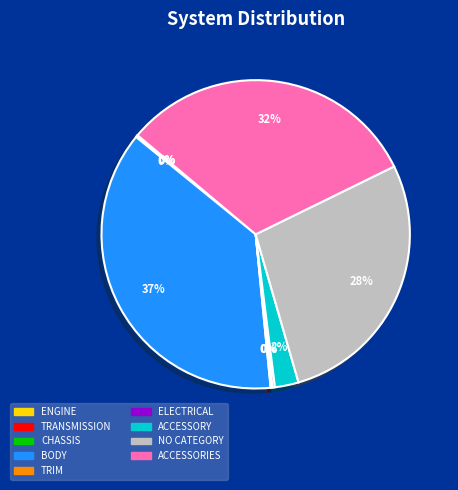

Which slice is the largest?

BODY